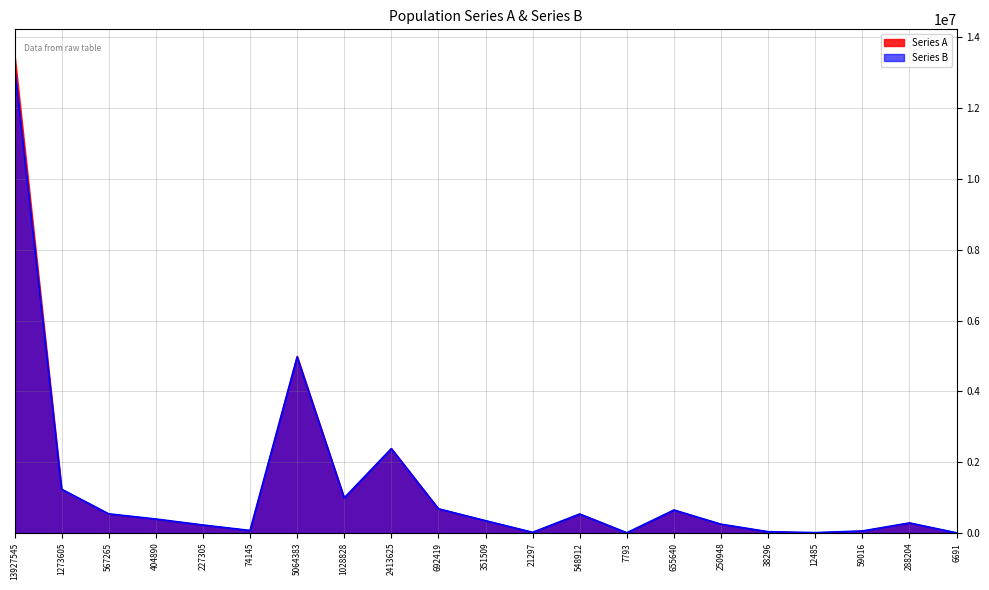

True or false: Series A has a value of 38296 at 38296.

True